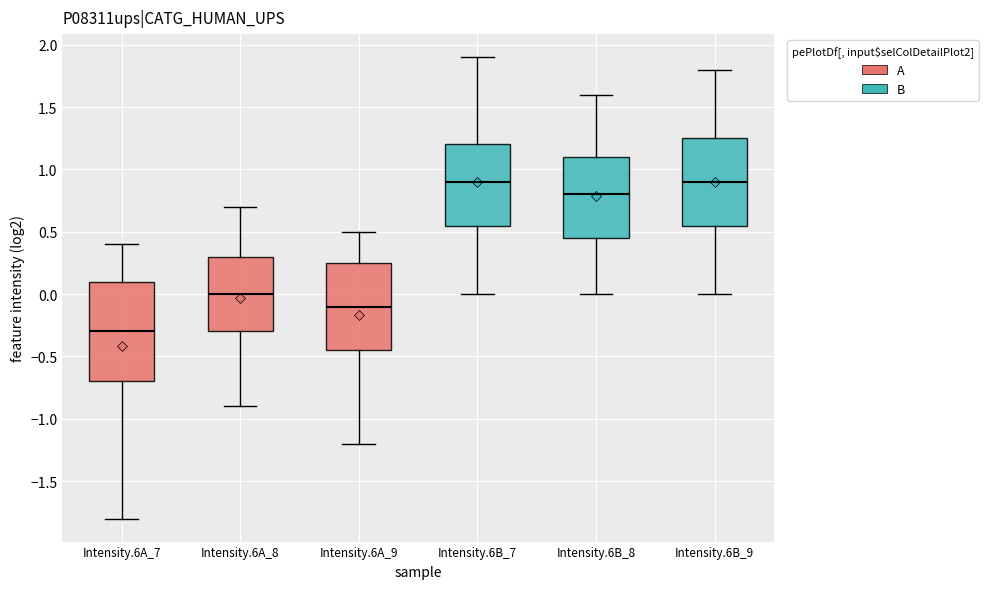

Reading left to right, transcribe this box plot: for each box, give where its median line is, the range the box spans, and where its two whiskers end, as read against the y-axis. The values are not printed on the chart, so give them approximately, as read against the axis.

Intensity.6A_7: median -0.30, box -0.70 to 0.10, whiskers -1.80 to 0.40
Intensity.6A_8: median 0.00, box -0.30 to 0.30, whiskers -0.90 to 0.70
Intensity.6A_9: median -0.10, box -0.45 to 0.25, whiskers -1.20 to 0.50
Intensity.6B_7: median 0.90, box 0.55 to 1.20, whiskers 0.00 to 1.90
Intensity.6B_8: median 0.80, box 0.45 to 1.10, whiskers 0.00 to 1.60
Intensity.6B_9: median 0.90, box 0.55 to 1.25, whiskers 0.00 to 1.80